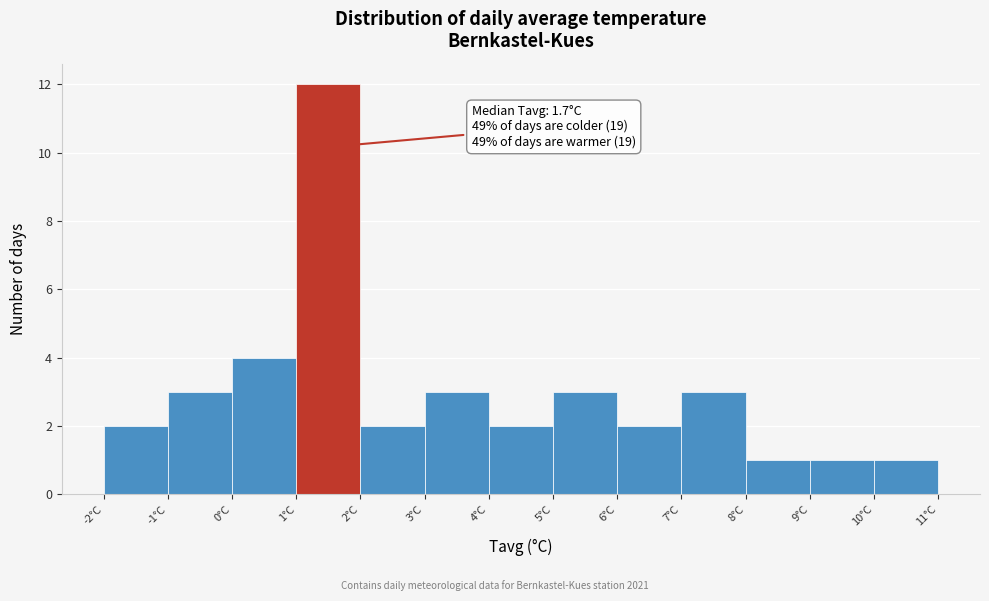

Which range on the x-axis has the tallest bar?

1 to 2